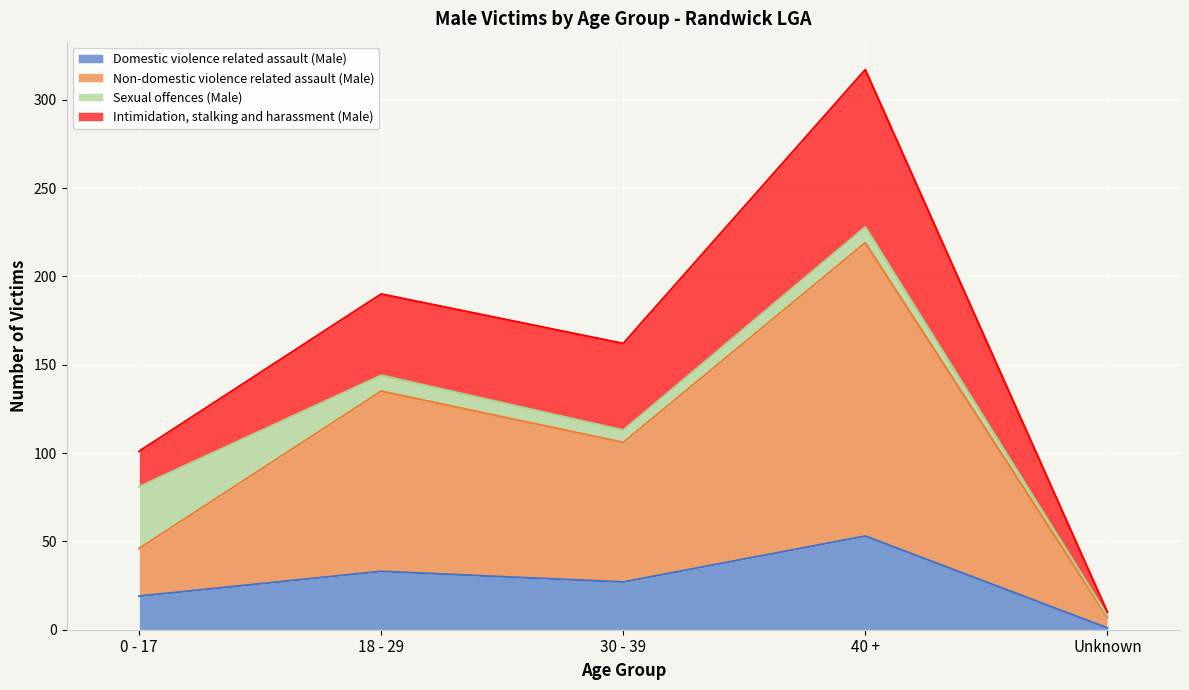

What is the maximum value for Domestic violence related assault (Male)?

53